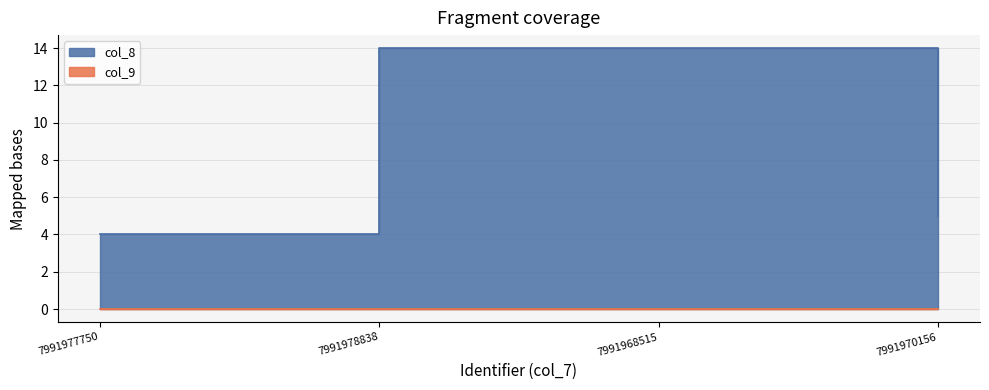

Which category has the lowest value across all series?

7991977750